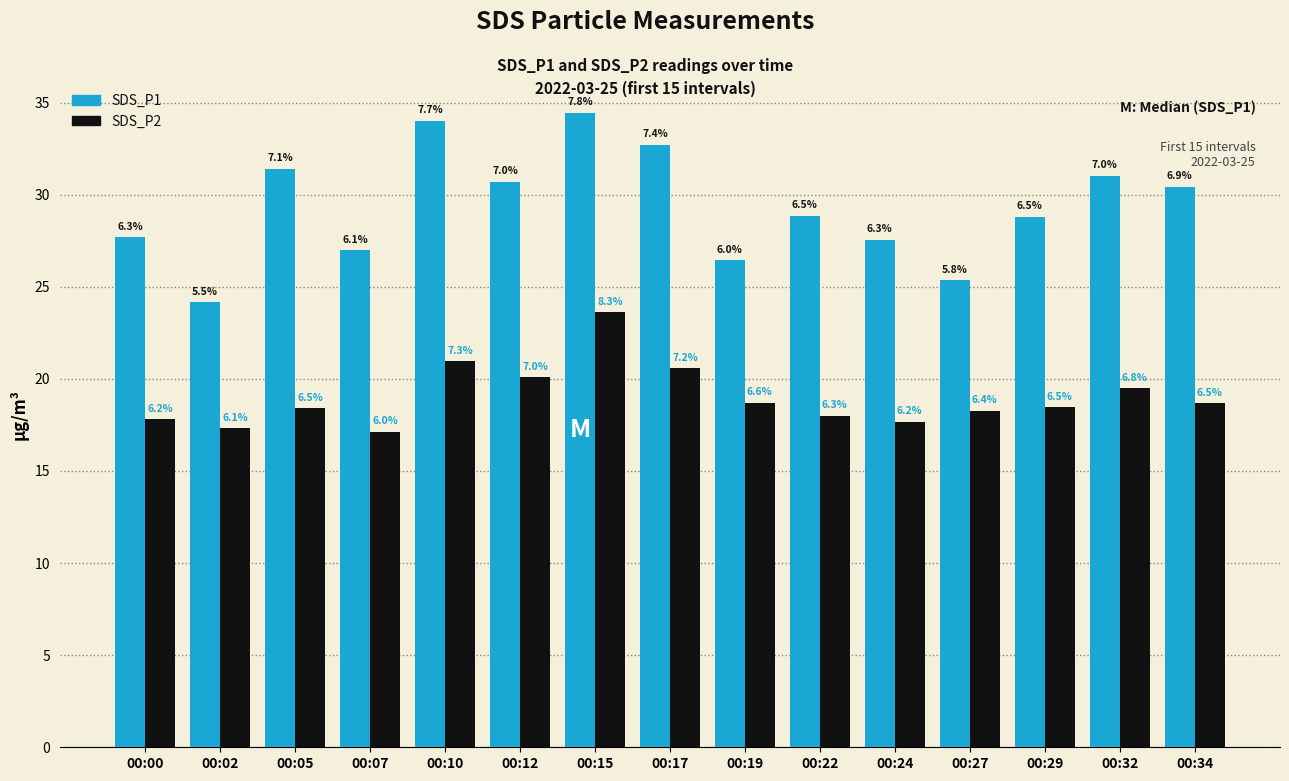

What are all the series names shown in the legend?

SDS_P1, SDS_P2